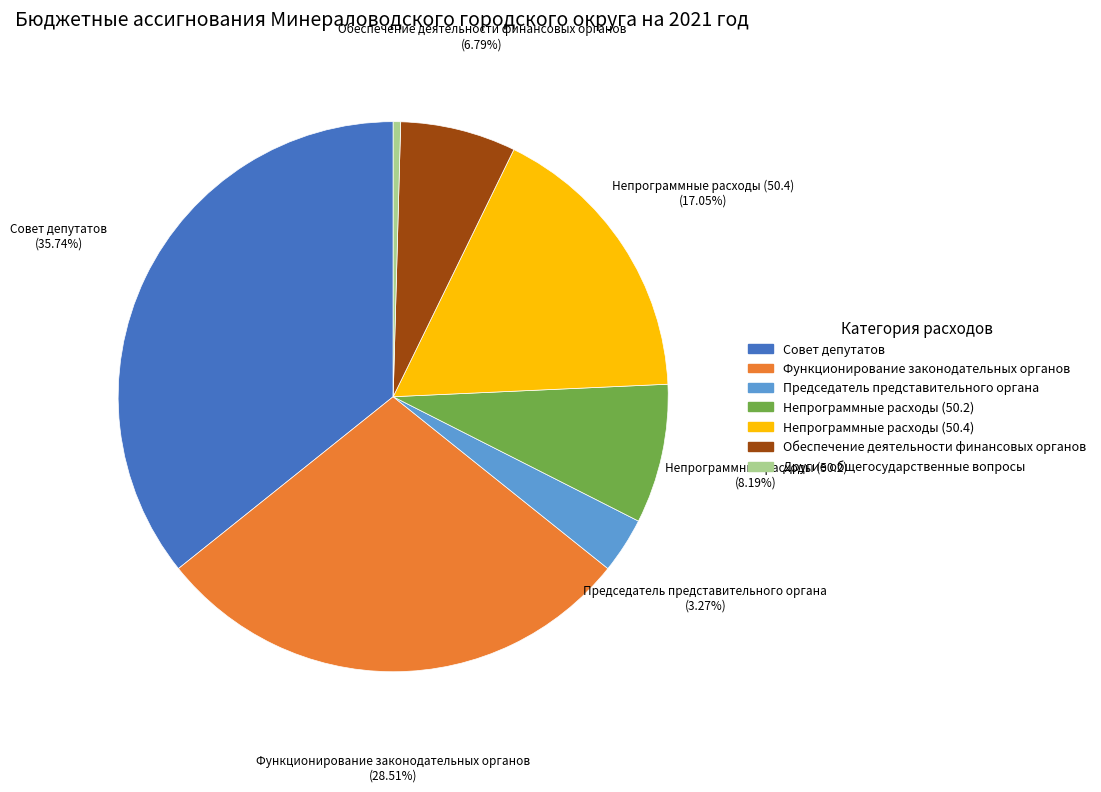

Does any single category account for the majority?

No